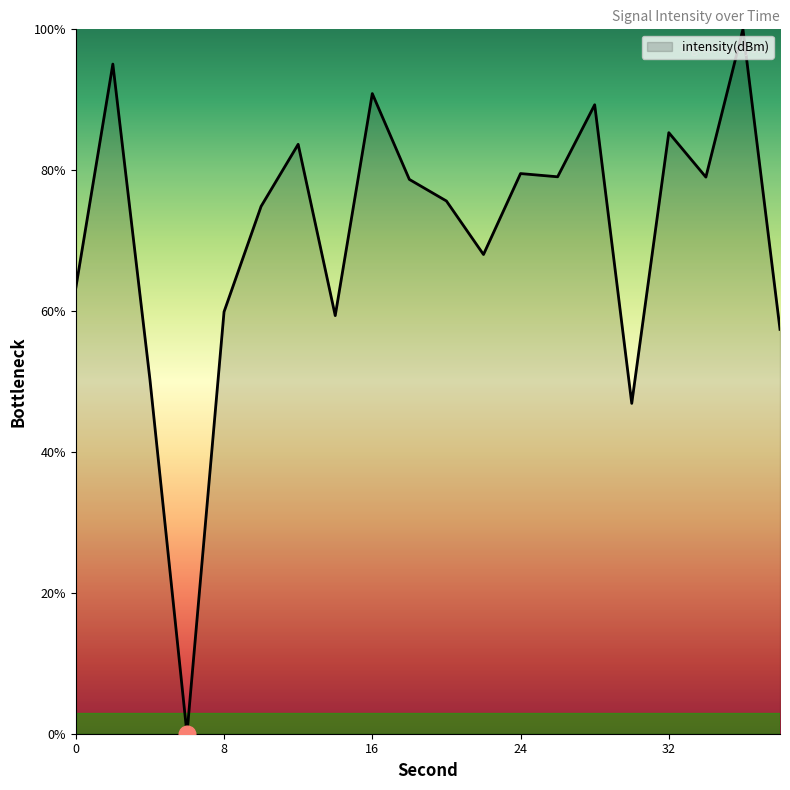

List the labels in order of value, smallest first.

6, 30, 4, 38, 14, 8, 0, 22, 10, 20, 18, 34, 26, 24, 12, 32, 28, 16, 2, 36